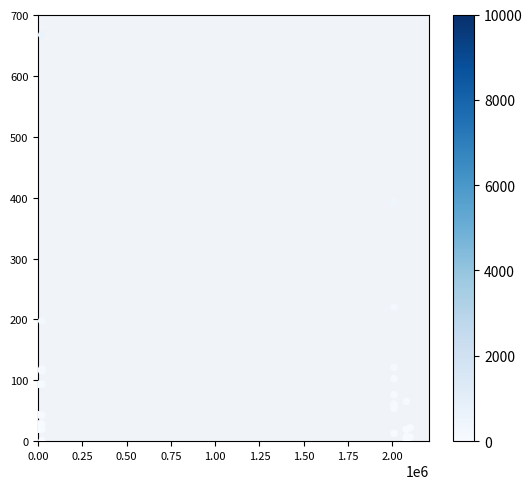

What Y value in the scatter plot is closest to 334?

394.0